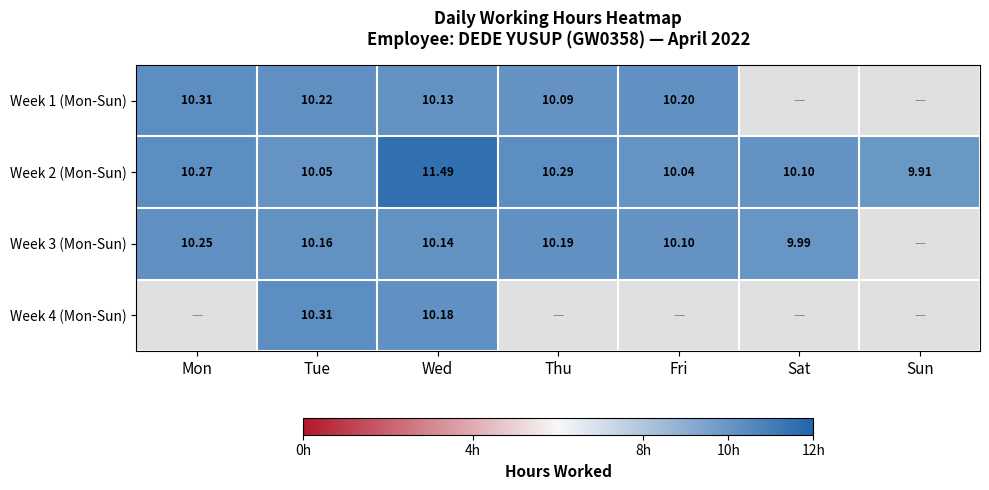

What is the average value of the Week 2 (Mon-Sun) series?

10.3